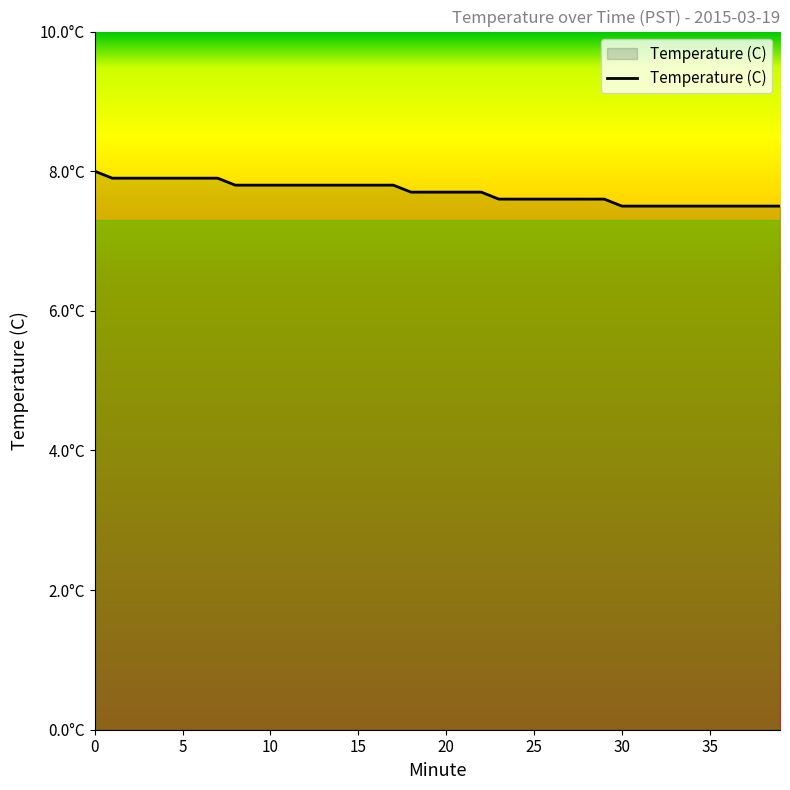

Does the chart display data point markers on the line(s)?

No